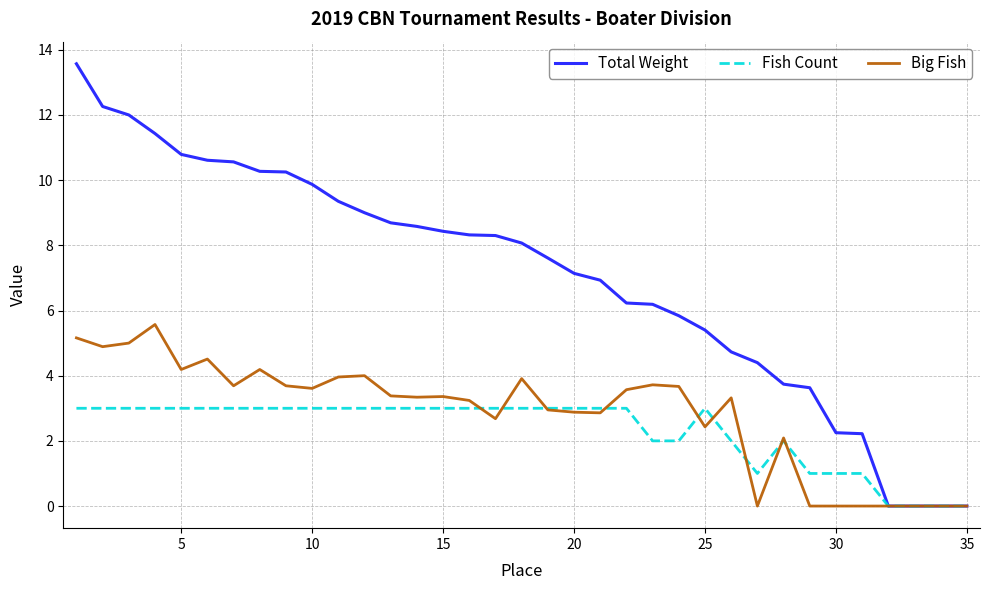

What is the maximum value shown in the chart?

13.6